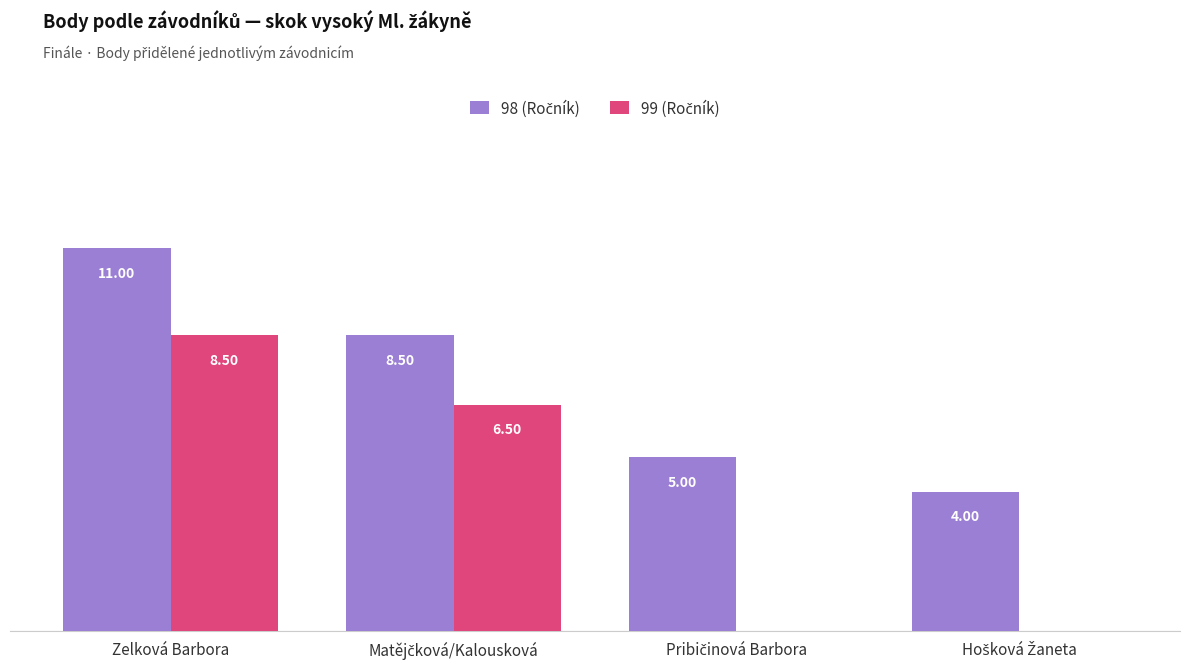

At which category is the sum across all series the highest?

Zelková Barbora